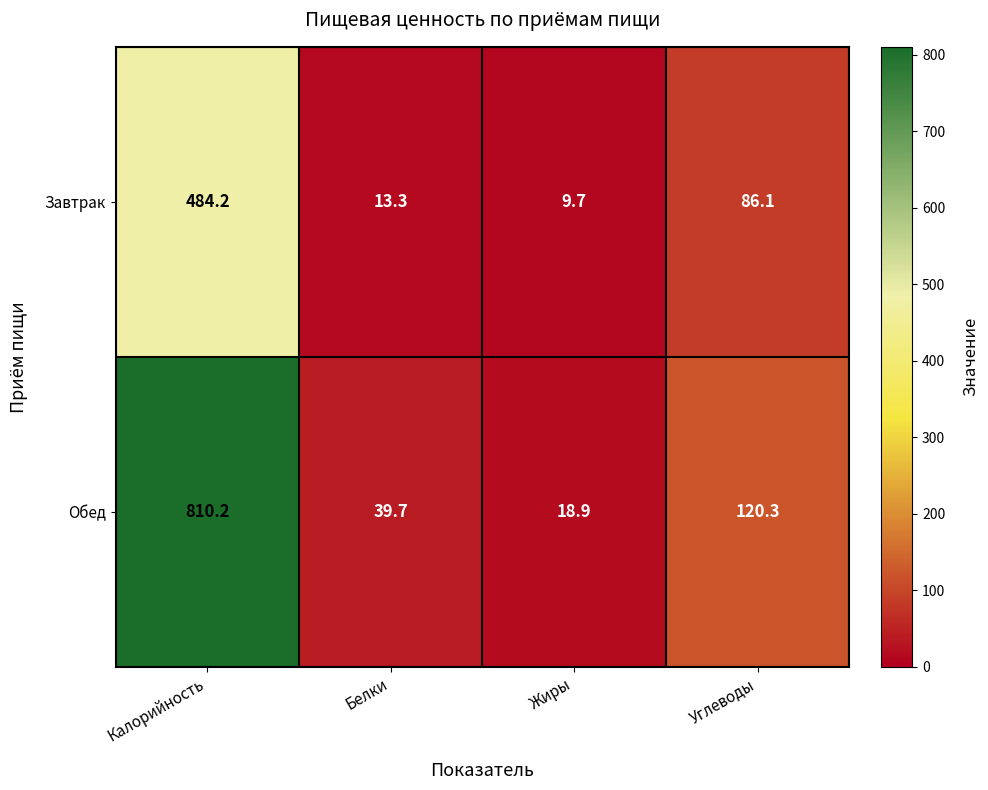

What is the smallest value displayed?

9.7